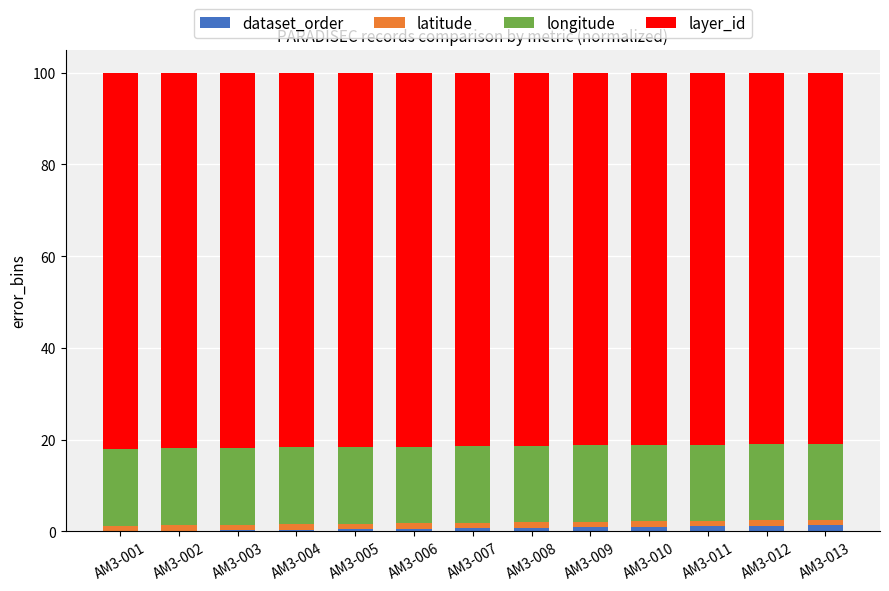

How many categories are shown in the chart?

13